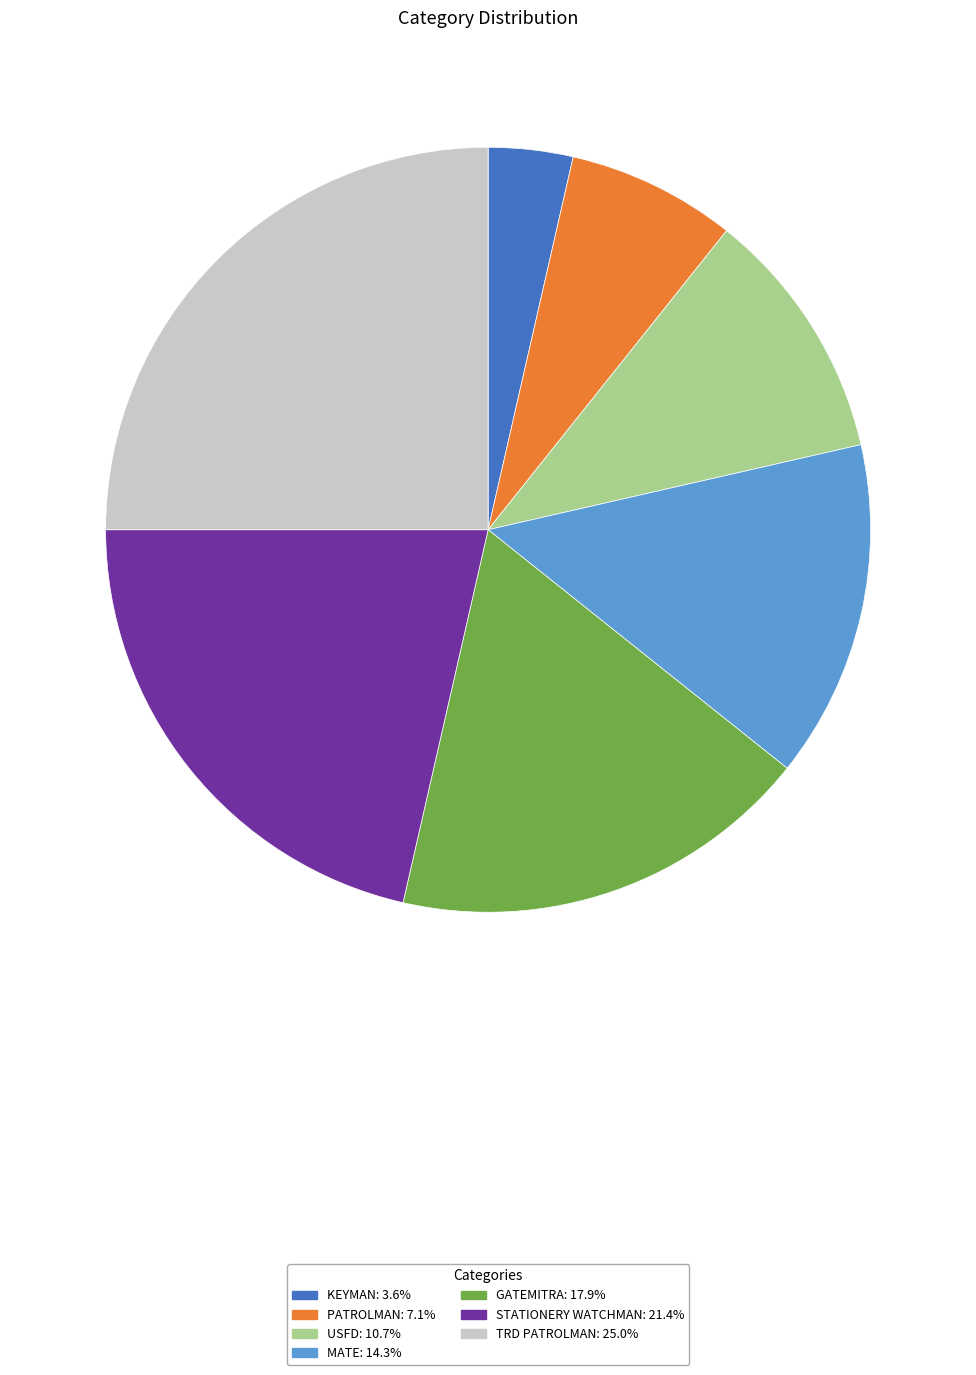

Is the sum of PATROLMAN and STATIONERY WATCHMAN greater than half?

No